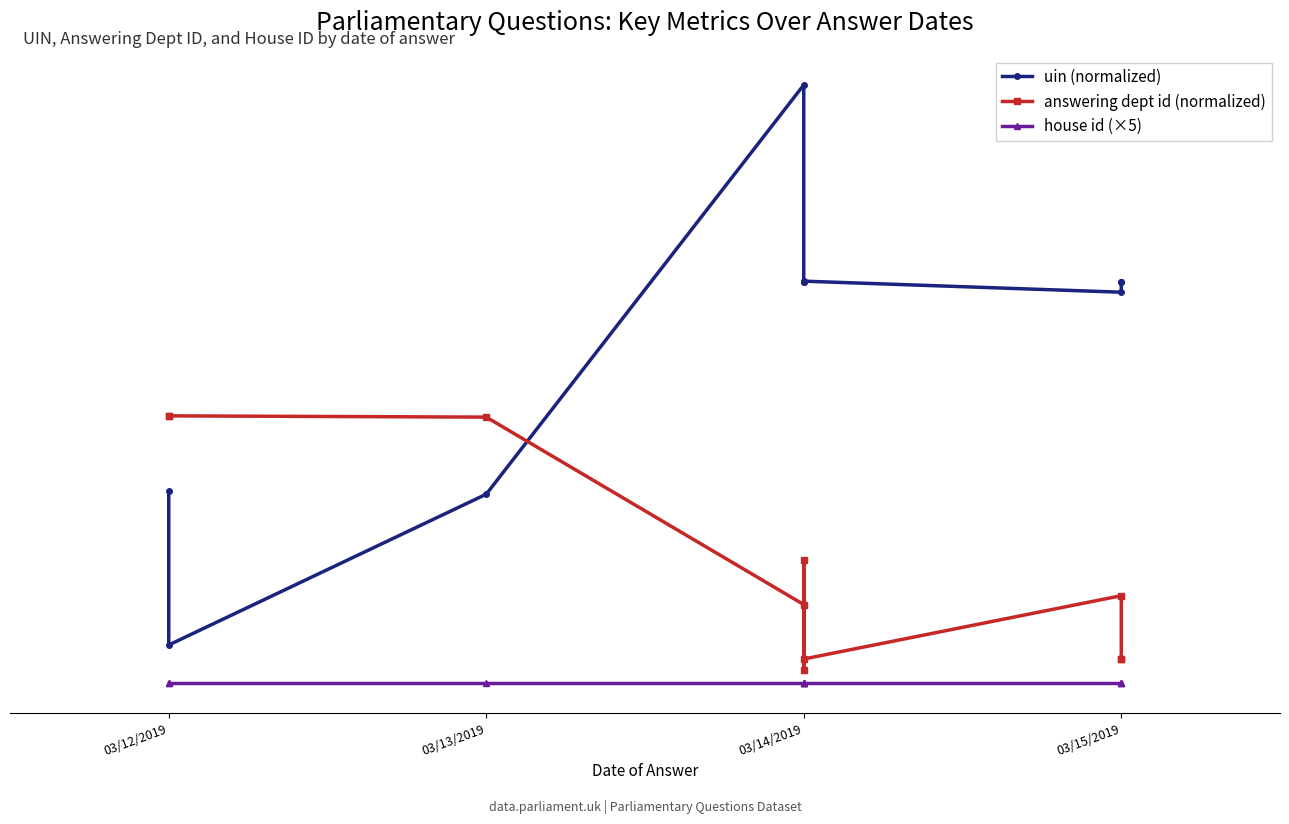

Is this an area chart (filled region under the line)?

No